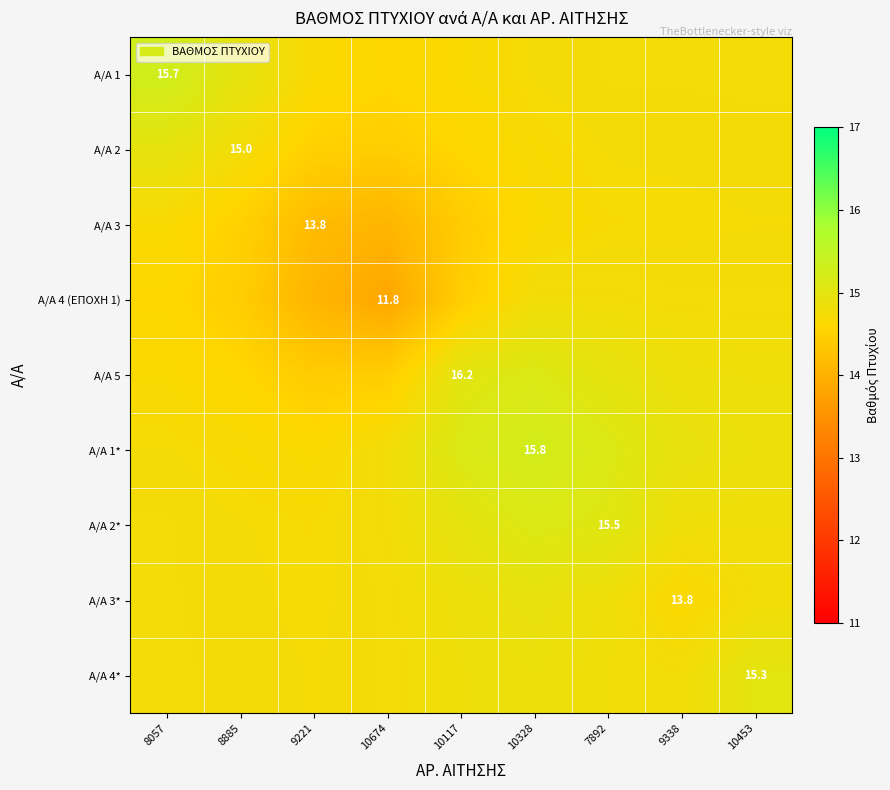

At which category is the sum across all series the highest?

10328